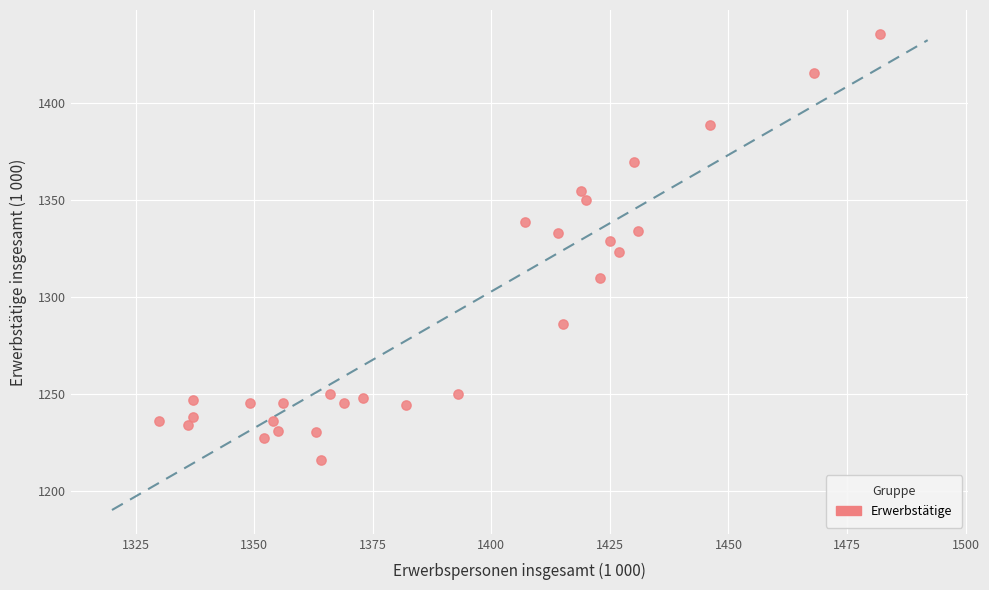

What is the range of Y values (max minus min)?

220